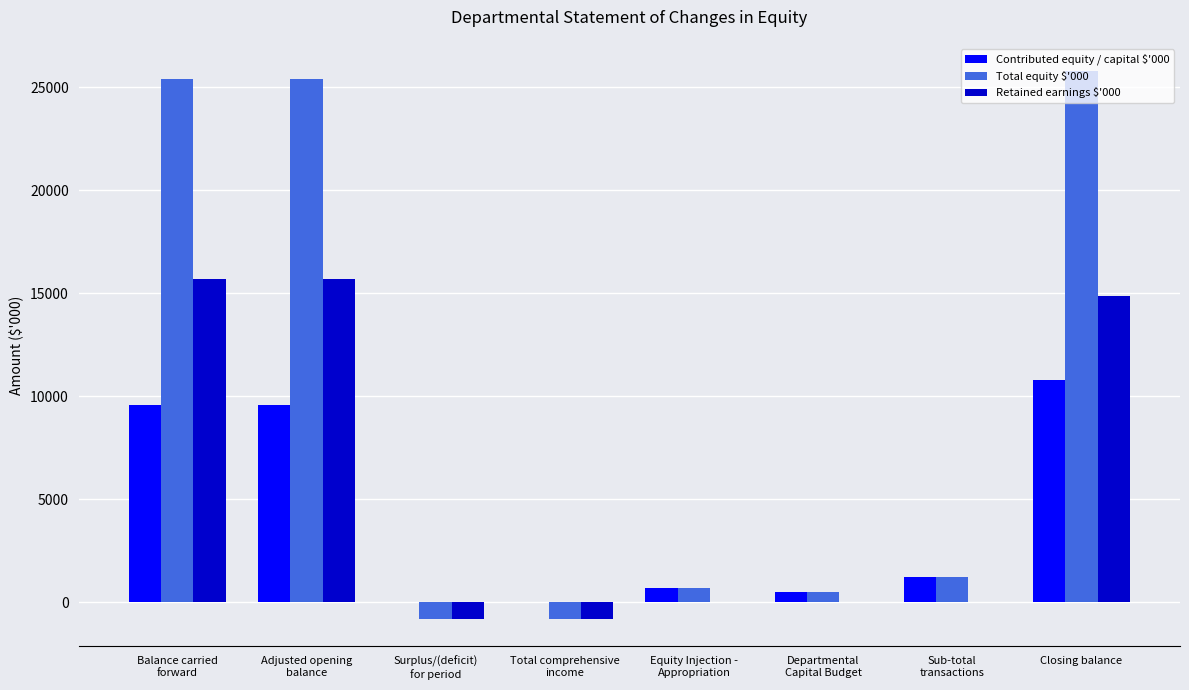

Which series has the largest total across all categories?

Total equity $'000